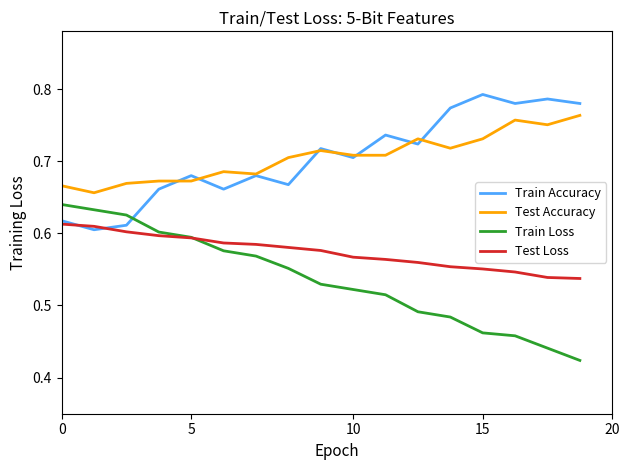

True or false: Train Loss and Test Accuracy intersect in this chart.

False